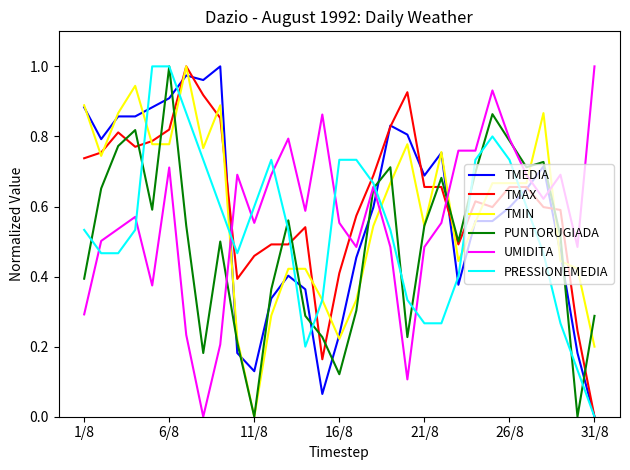

Which series ends up on top after the final intersection of UMIDITA and TMAX?

UMIDITA